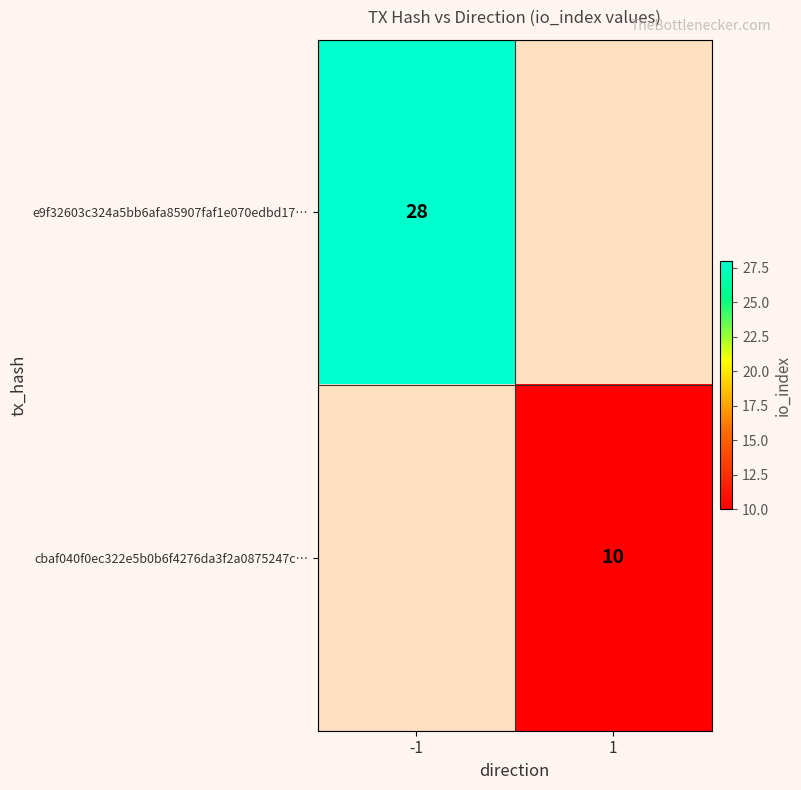

True or false: cbaf040f0ec322e5b0b6f4276da3f2a0875247c… has a value of 5.2 at 1.

False